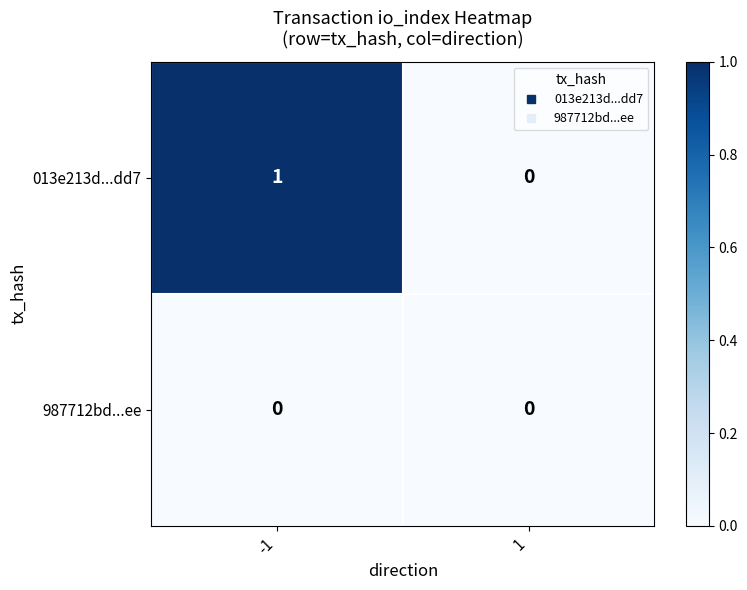

Which series has the largest total across all categories?

013e213d...dd7